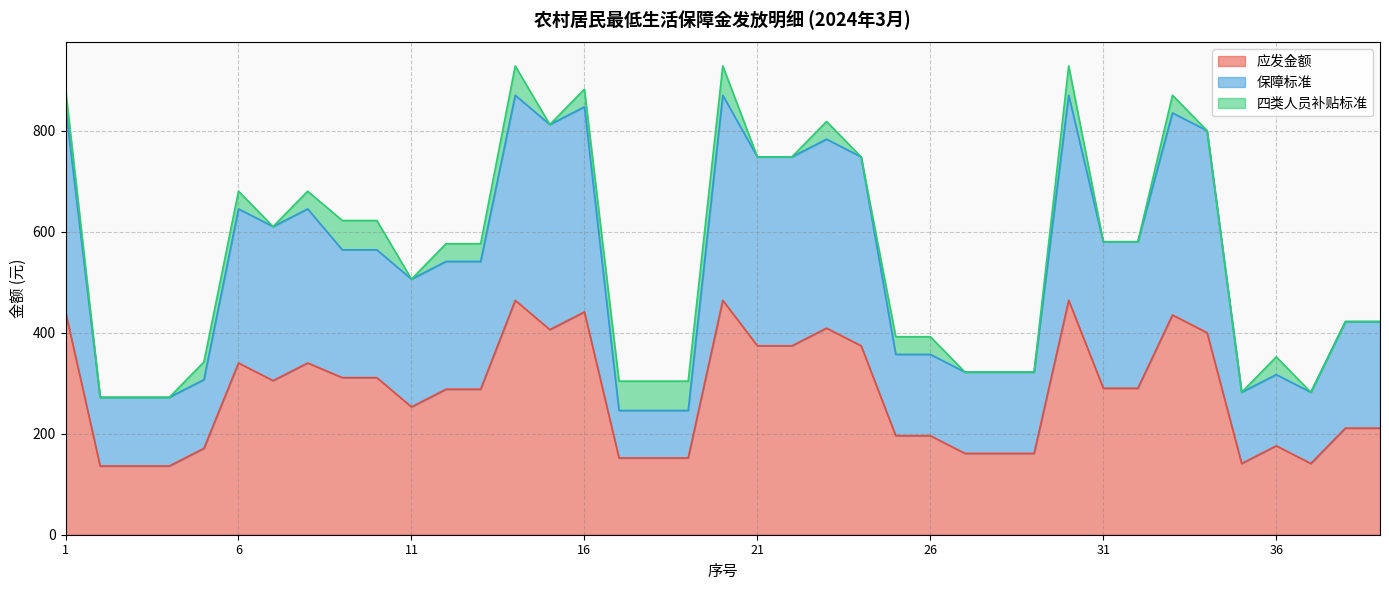

What is the value of the 应发金额 point at the 11th from the left?

253